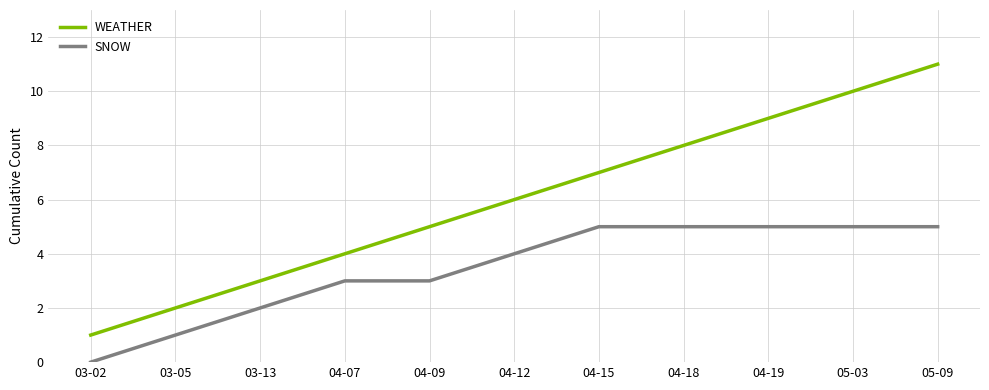

Which series has the largest range (max minus min)?

WEATHER